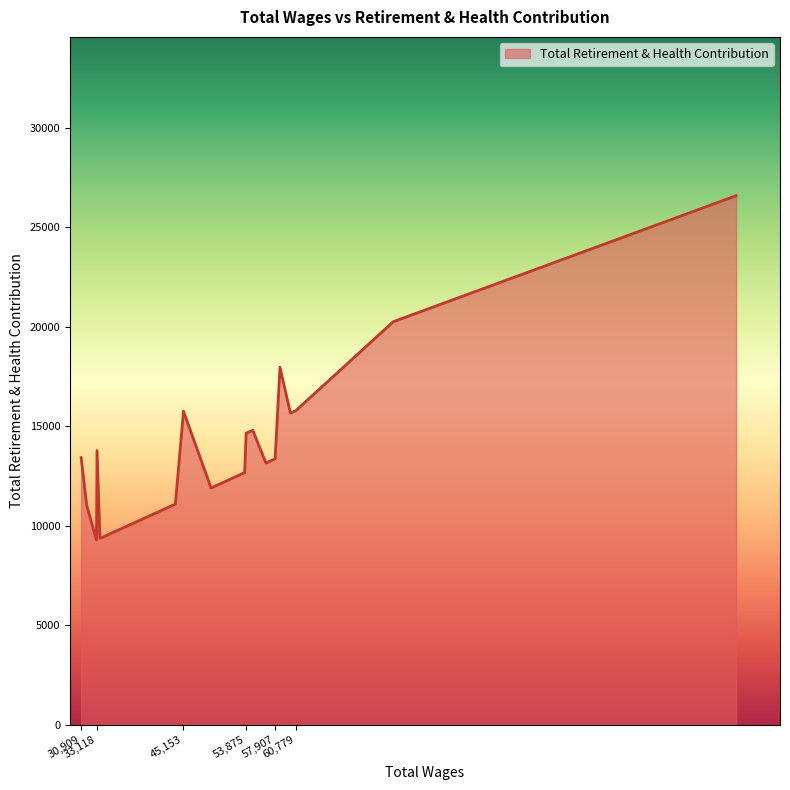

What is the minimum value shown in the chart?

9292